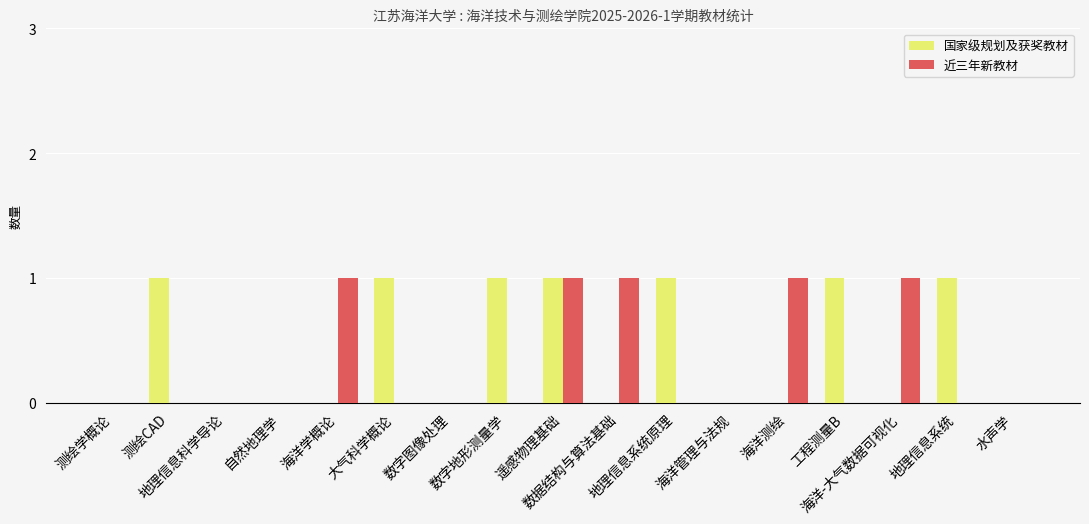

What is the sum of the 国家级规划及获奖教材 values at 大气科学概论 and 海洋测绘?

1